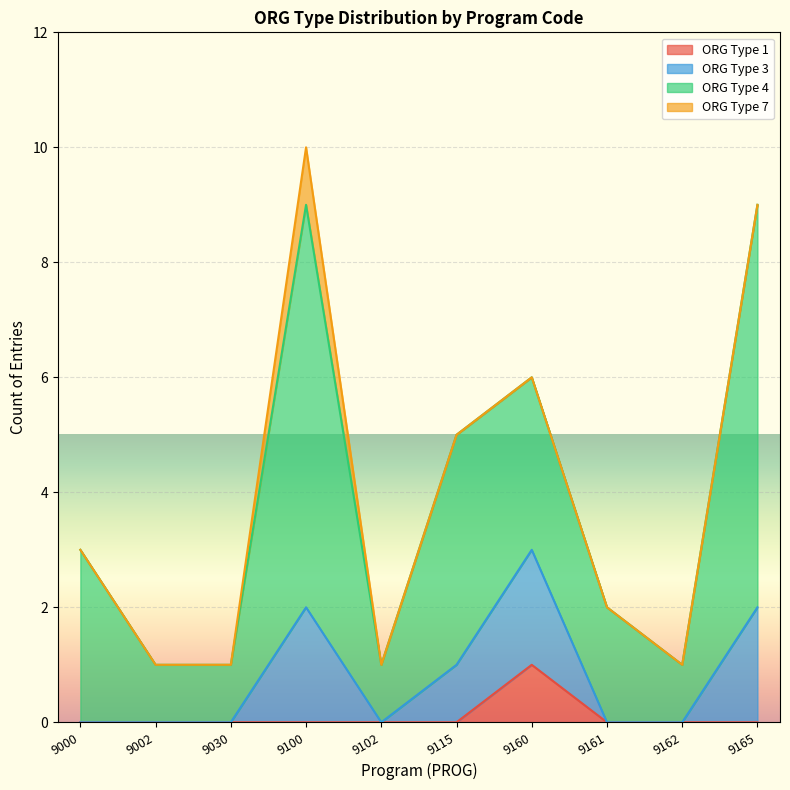

True or false: ORG TYPE 7 and ORG TYPE 1 intersect in this chart.

False